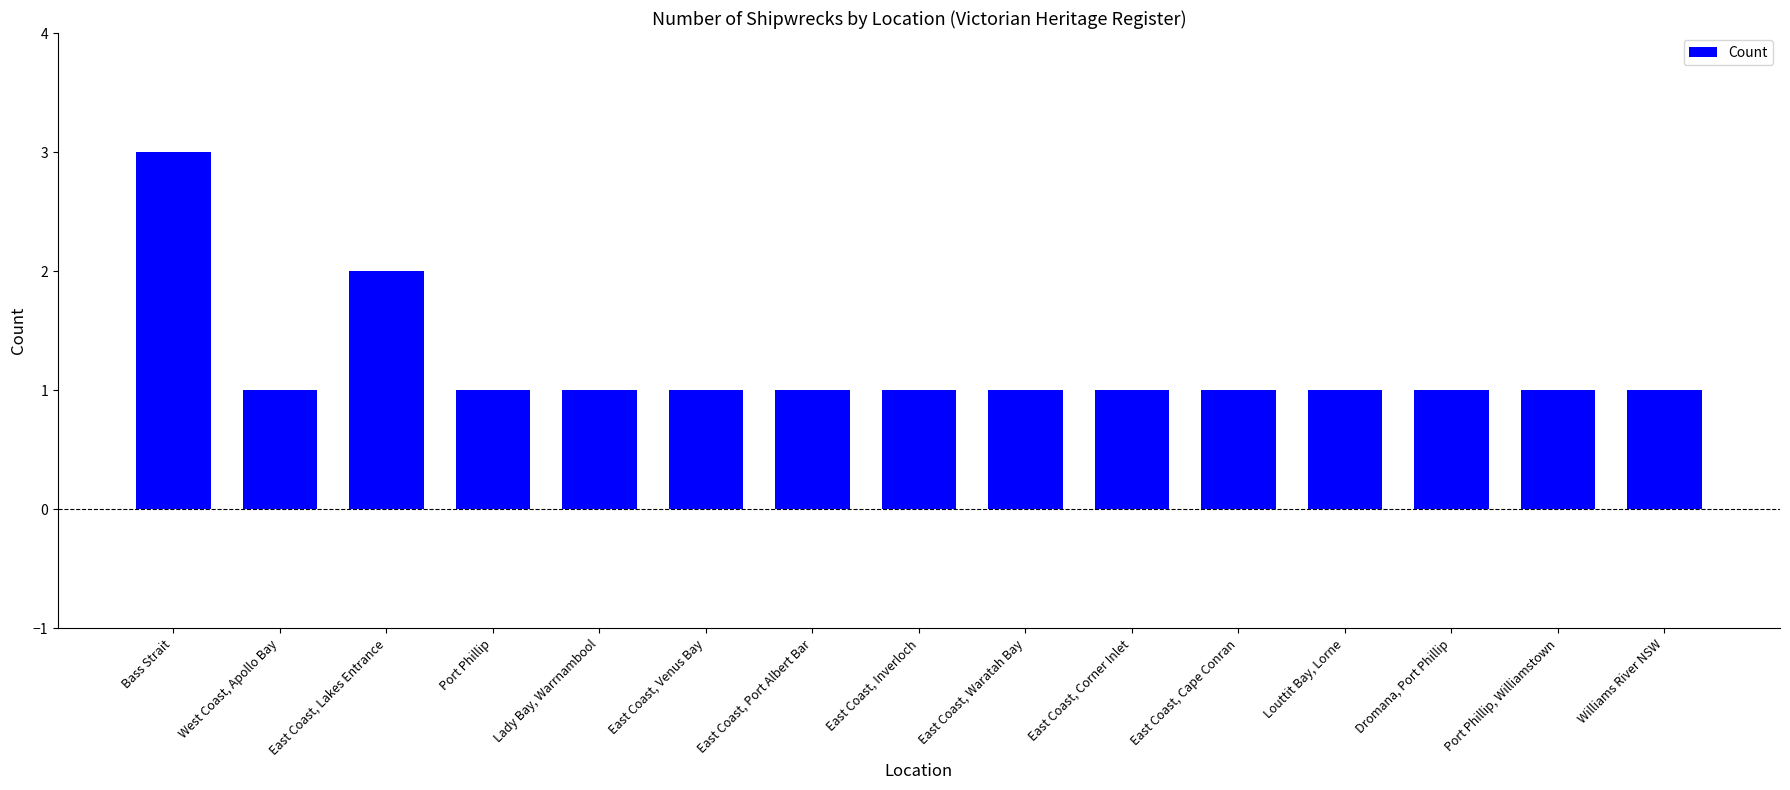

What is the maximum value shown in the chart?

3